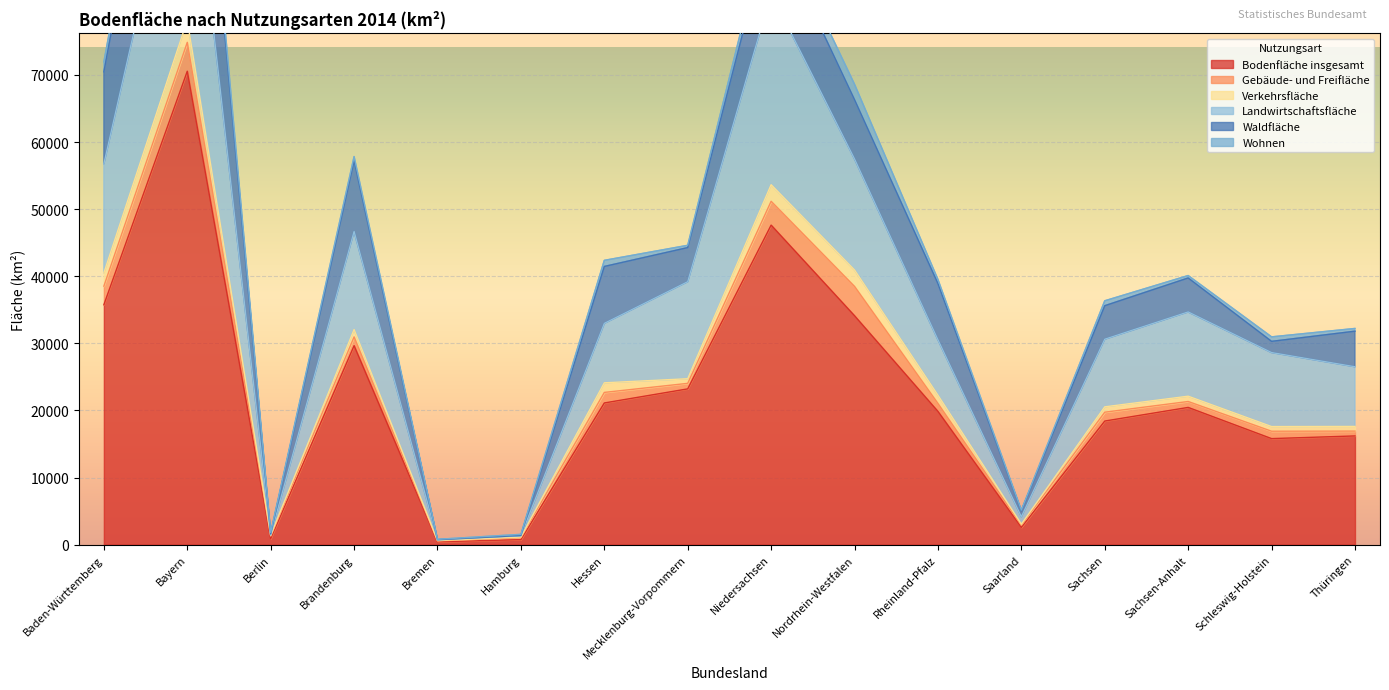

What is the label of the 2nd point from the right?

Schleswig-Holstein